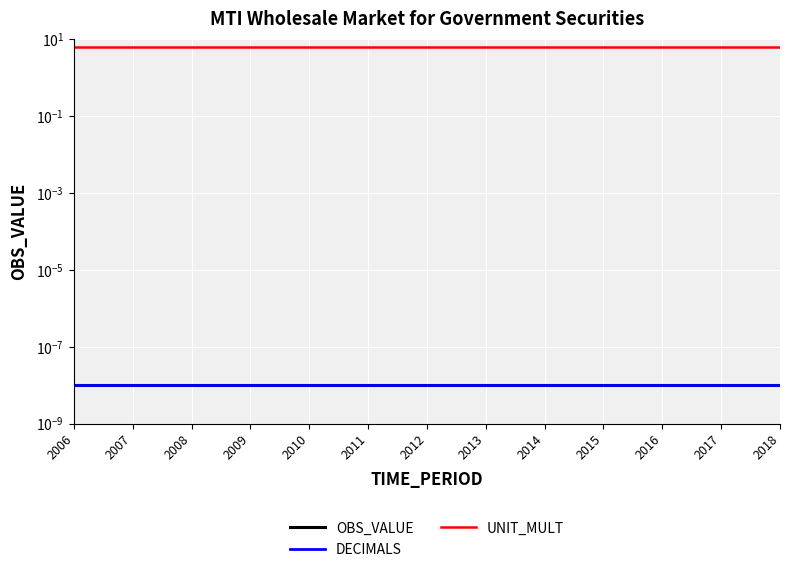

At 2014, list the series in order from smallest to largest.

OBS_VALUE, DECIMALS, UNIT_MULT